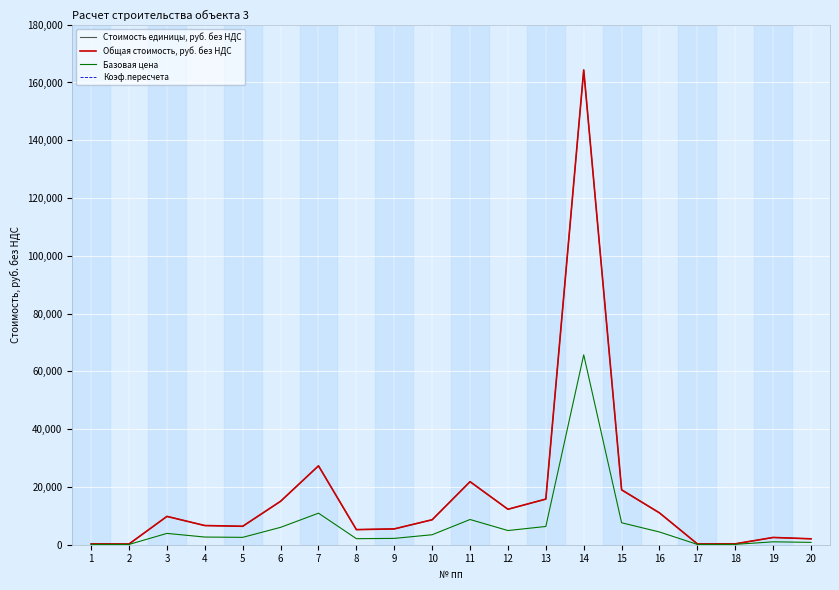

Is this an area chart (filled region under the line)?

No